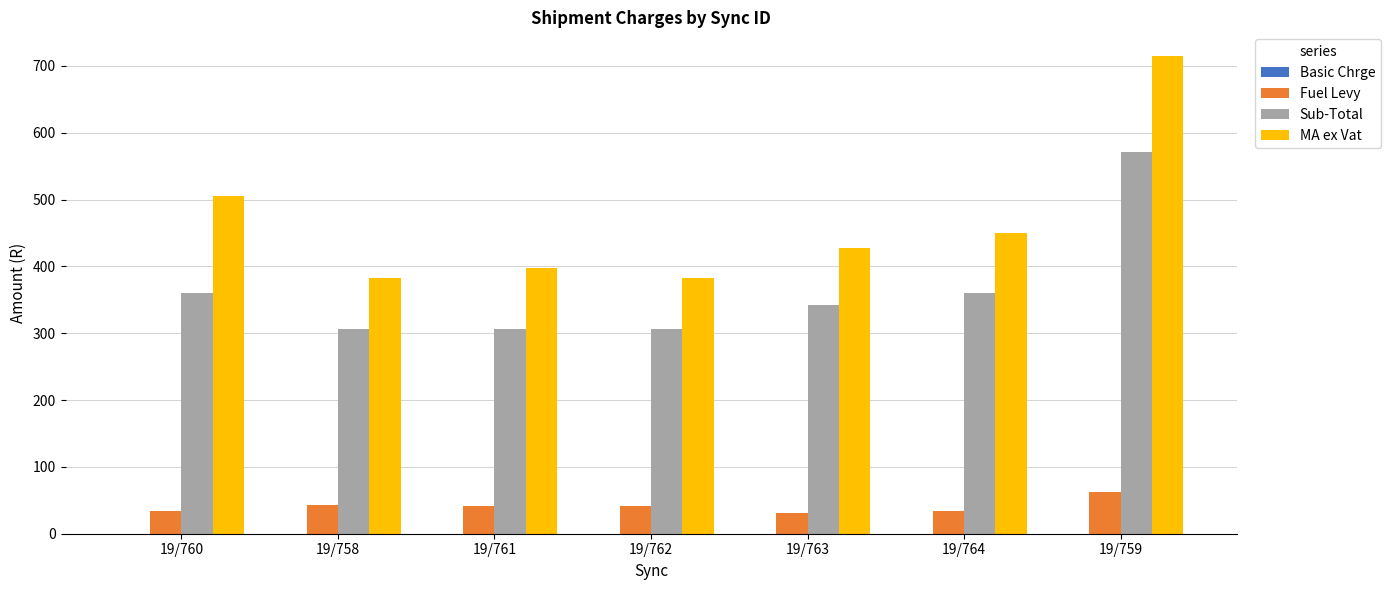

Is it true that Sub-Total equals 106.9 at 19/762?

False